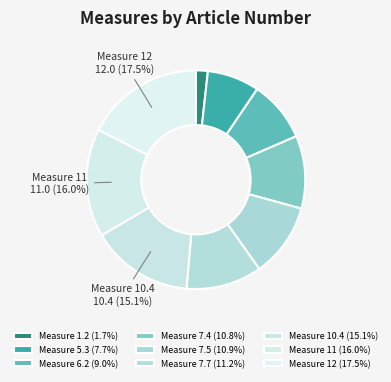

Count the number of slices in the pie.

9